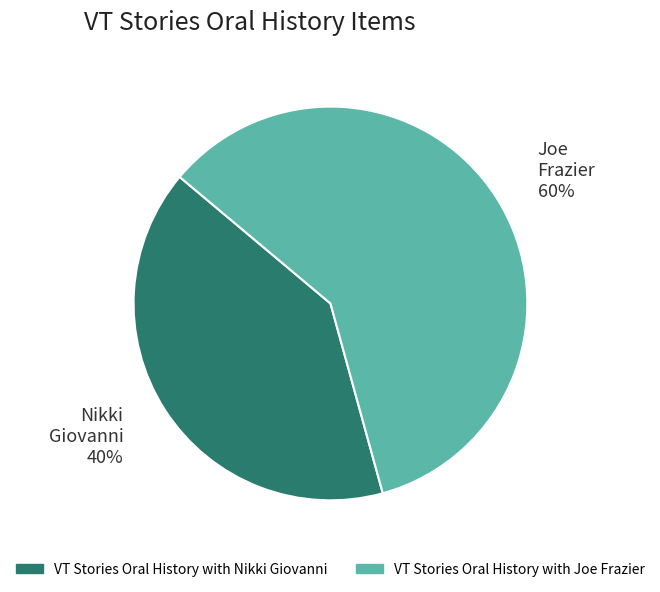

Combined, do VT Stories Oral History with Joe Frazier and VT Stories Oral History with Nikki Giovanni account for over 50%?

Yes